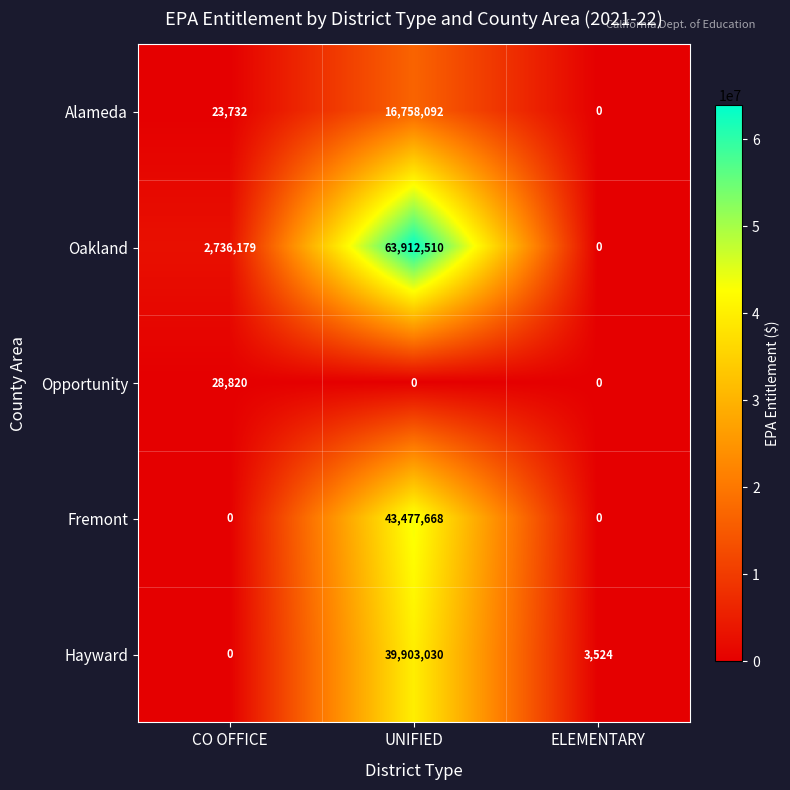

What is the difference between the highest and lowest values at CO OFFICE?

2736179